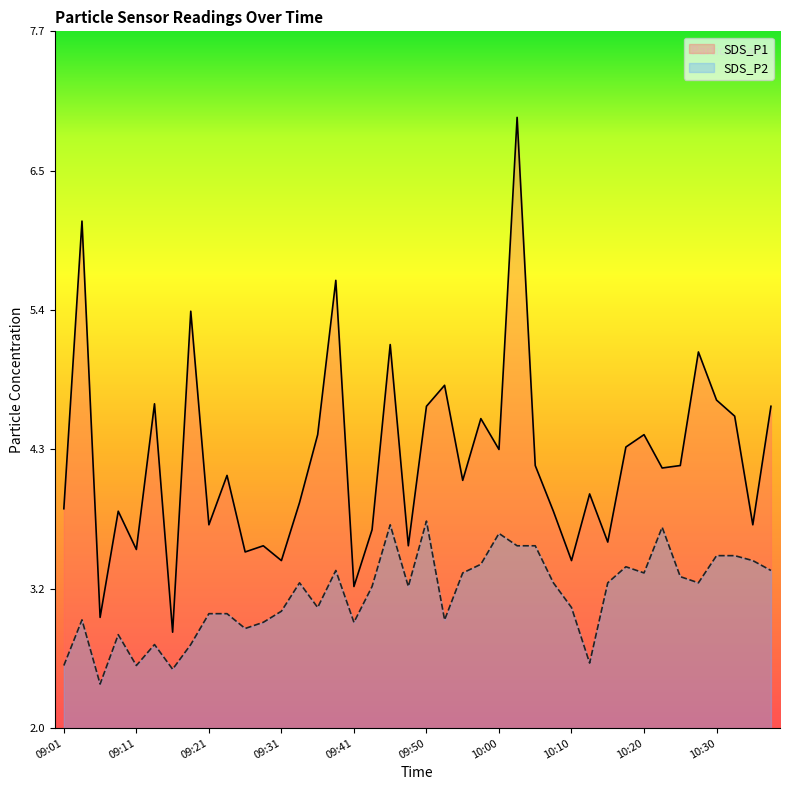

What are all the series names shown in the legend?

SDS_P1, SDS_P2